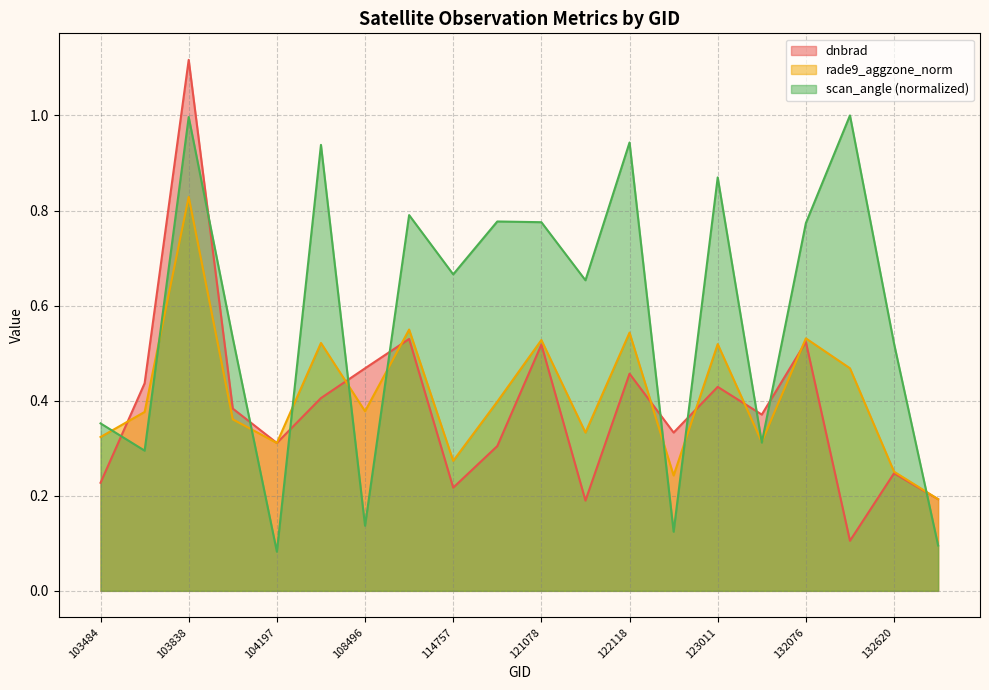

Between which two adjacent categories do dnbrad and rade9_aggzone_norm first intersect?

103484 and 103601